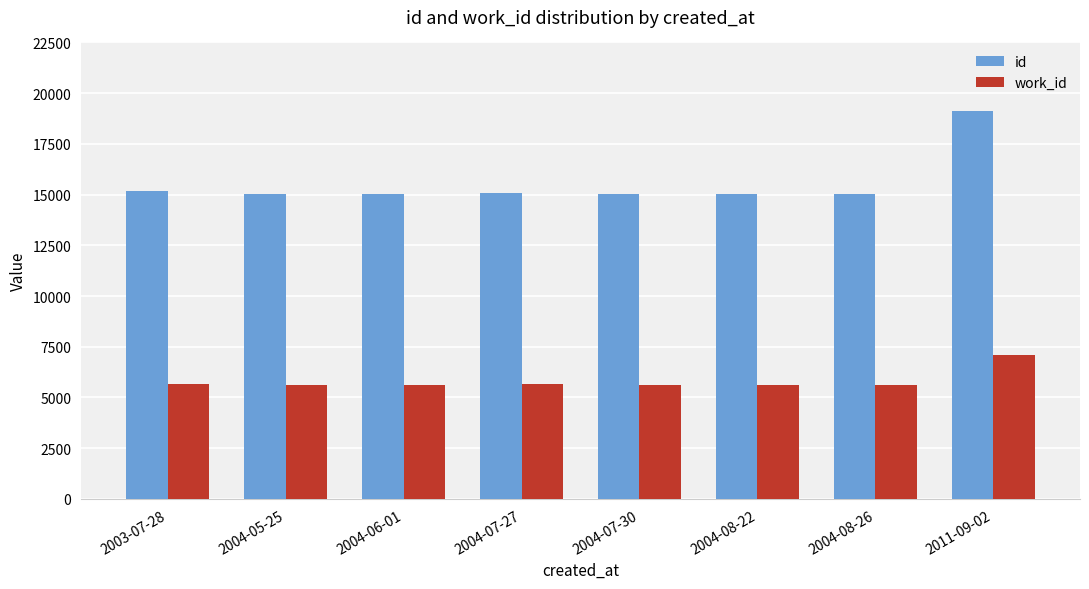

What is the sum of the id values at 2004-05-25 and 2004-07-27?

30109.0